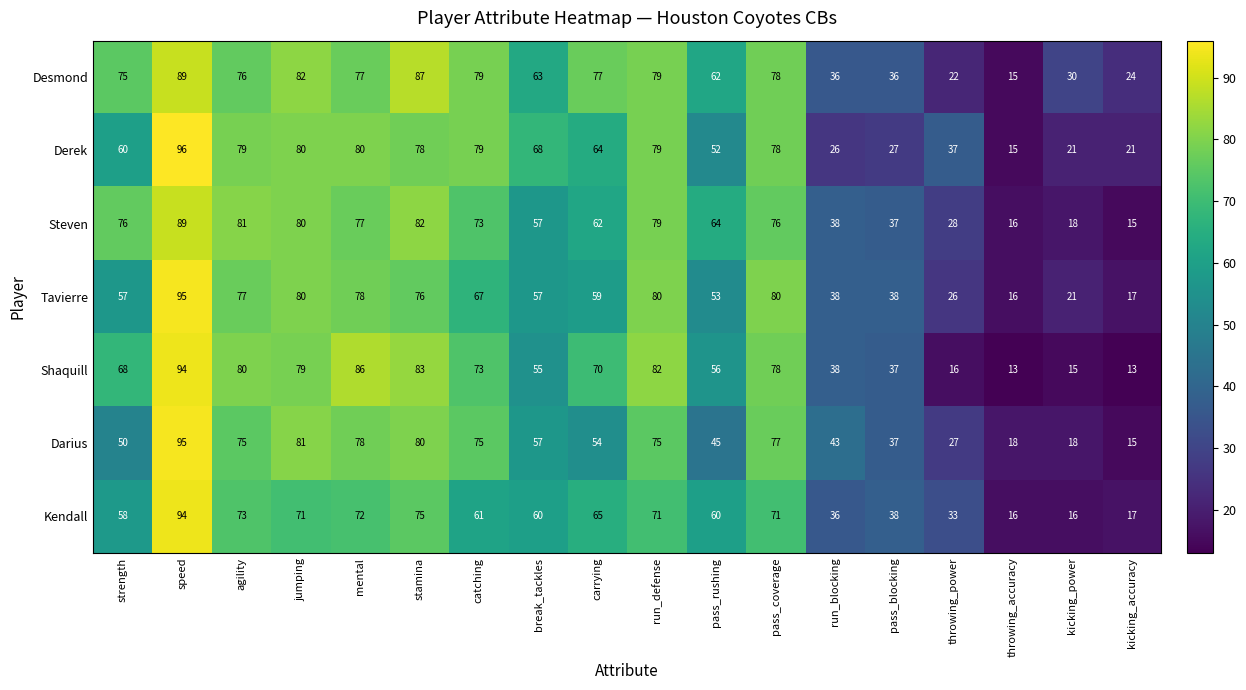

At which label does Steven reach its minimum?

kicking_accuracy